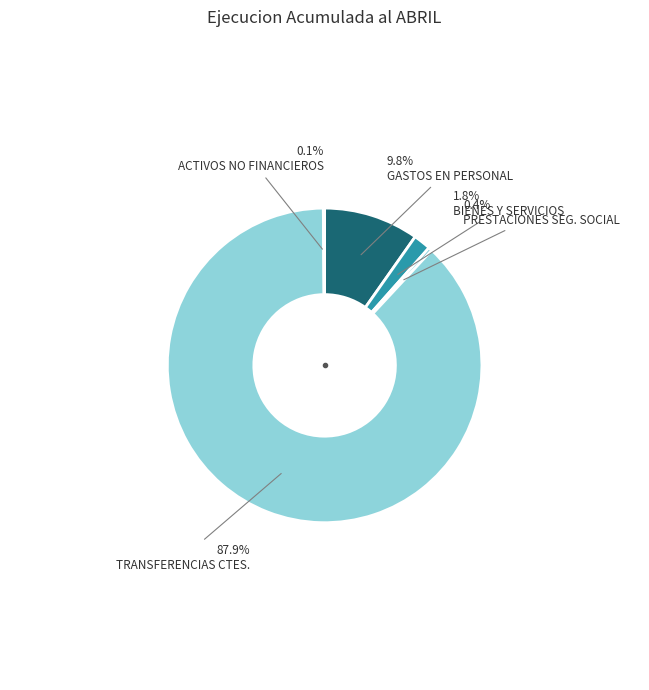

Is there any slice that represents more than half of the pie?

Yes